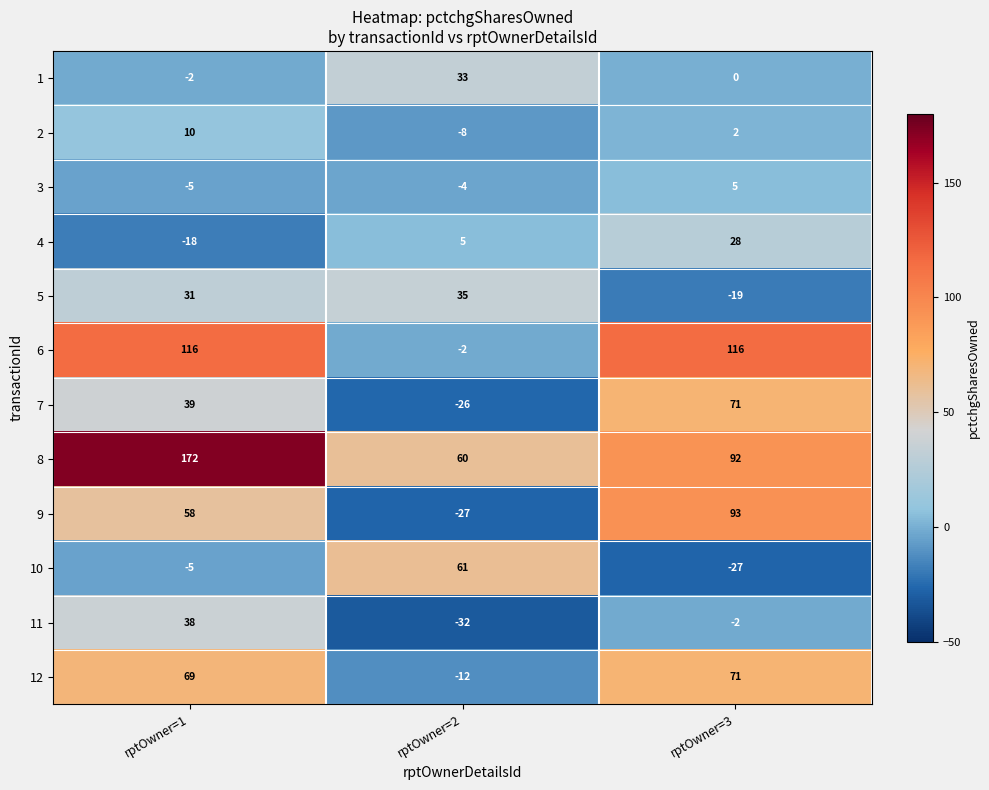

What is the sum of the 8 values at rptOwner=3 and rptOwner=1?

264